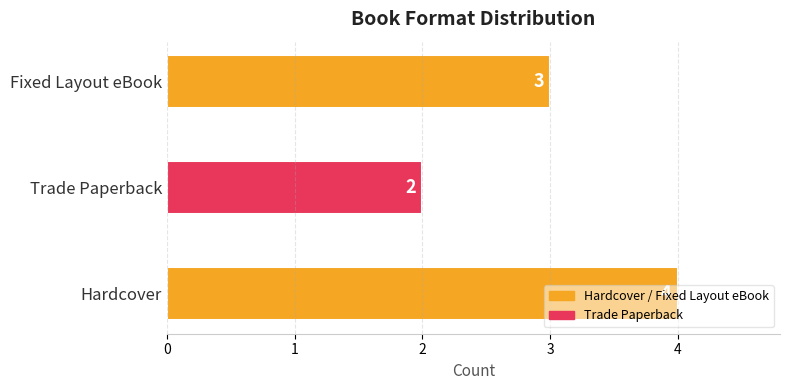

Is it true that the value at Hardcover is 4?

True